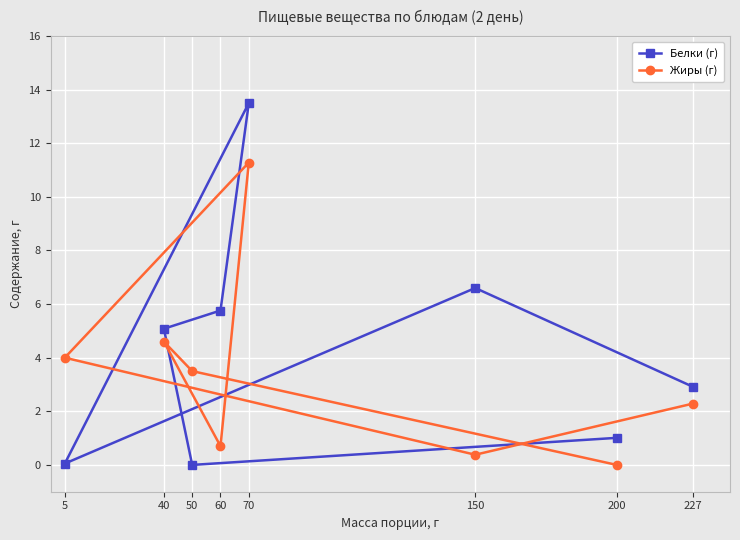

What are all the series names shown in the legend?

Белки (г), Жиры (г)